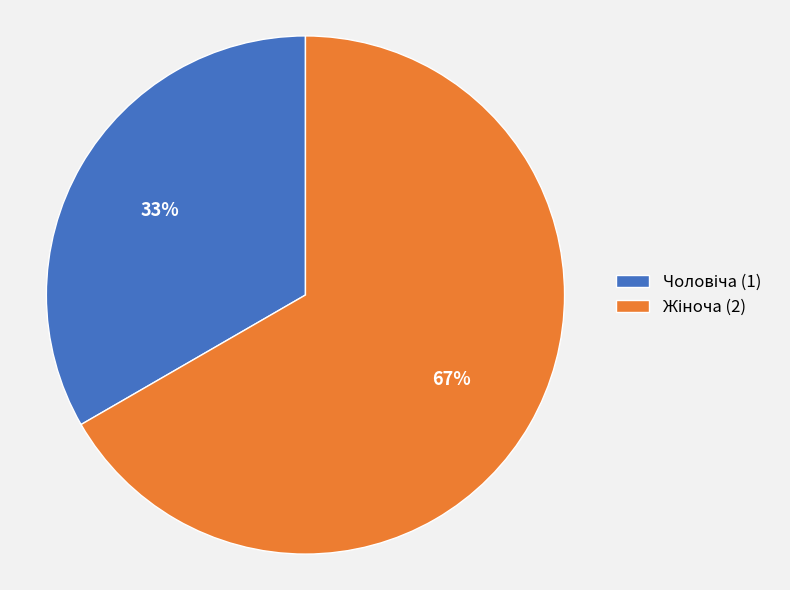

Does any single category account for the majority?

Yes